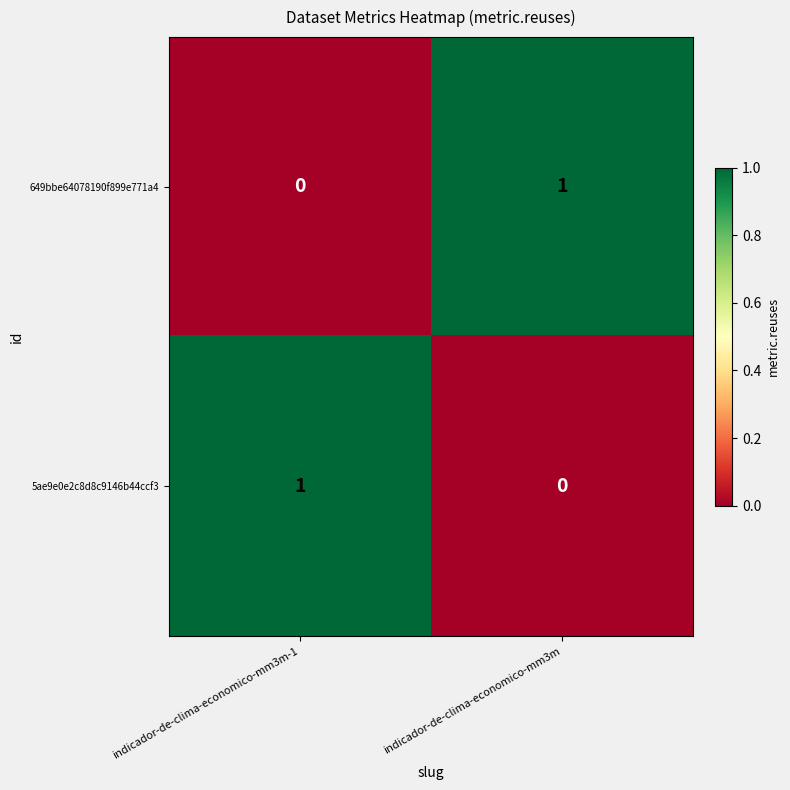

At which label does 649bbe64078190f899e771a4 reach its minimum?

indicador-de-clima-economico-mm3m-1